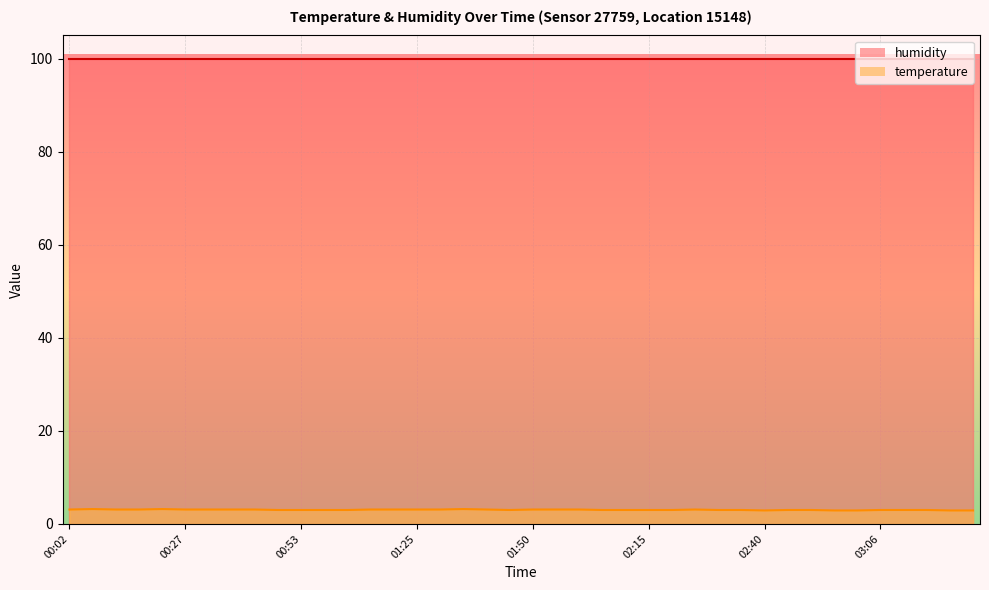

Does the chart display data point markers on the line(s)?

No